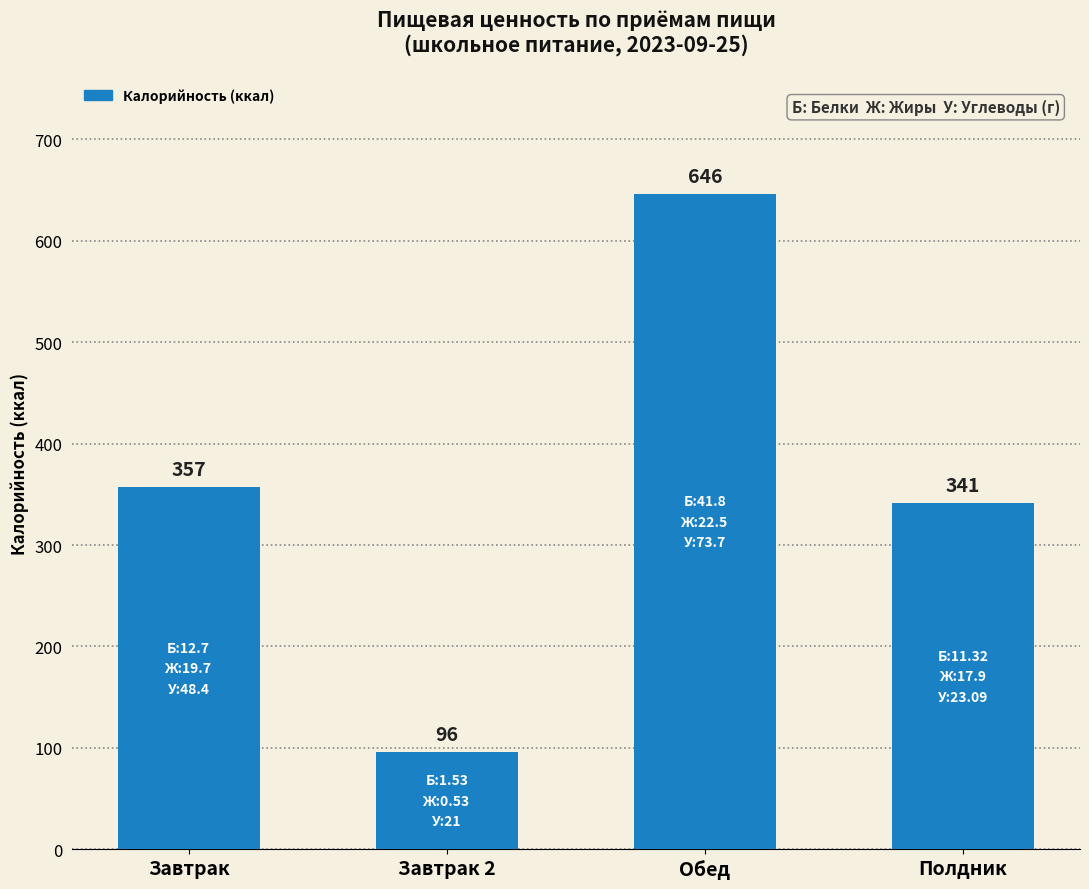

What is the smallest value displayed?

96.0